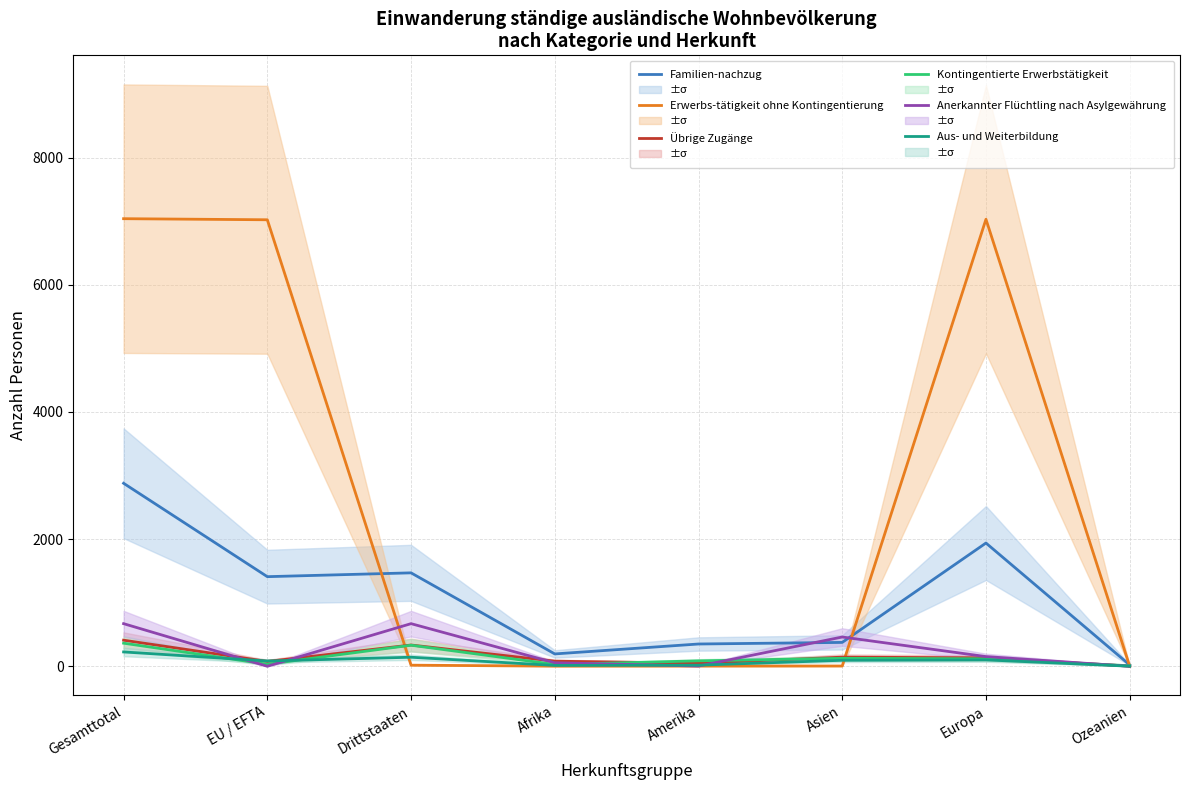

What is the sum of the Familien-nachzug values at Asien and Drittstaaten?

1844